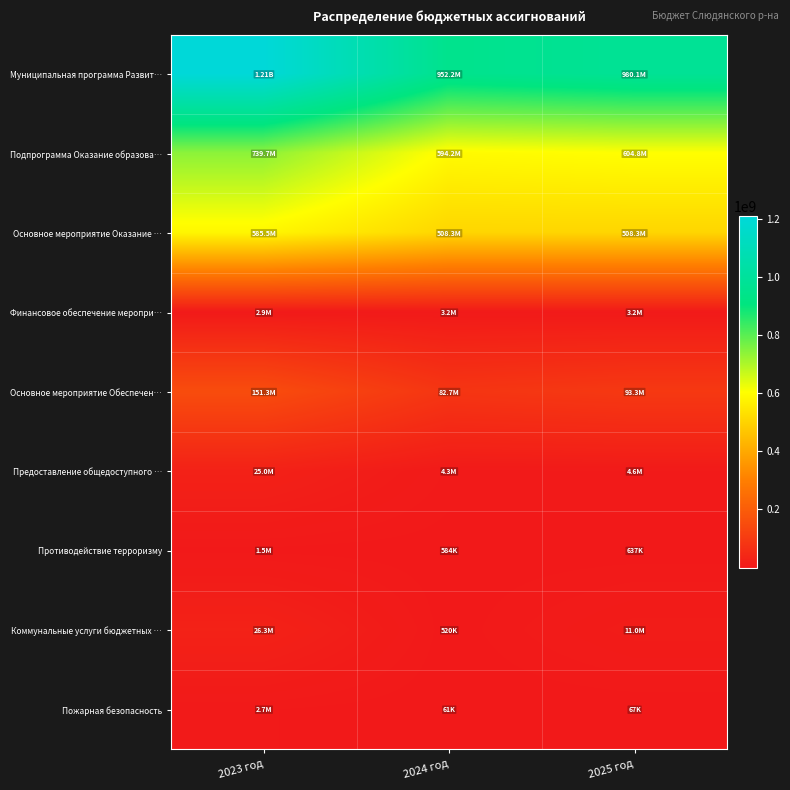

What is the greatest value displayed?

1208633348.5